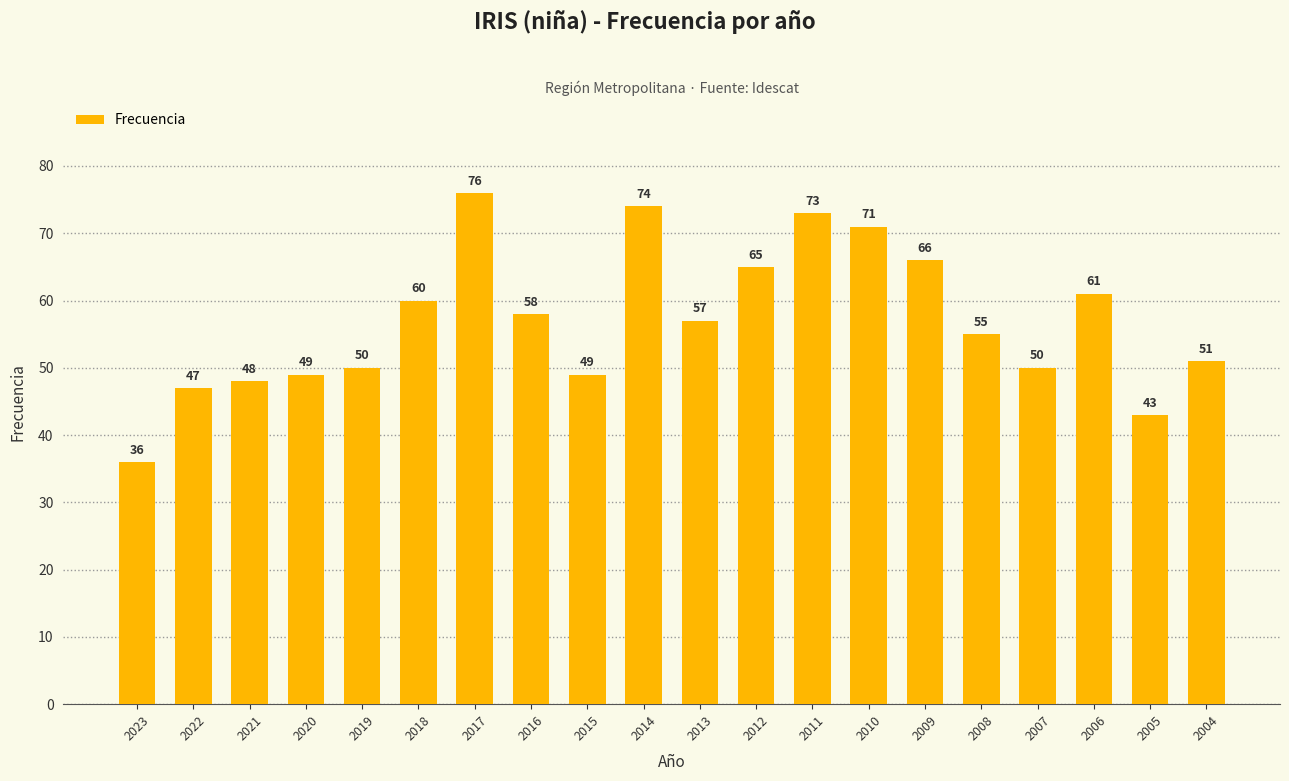

How many categories are shown in the chart?

20